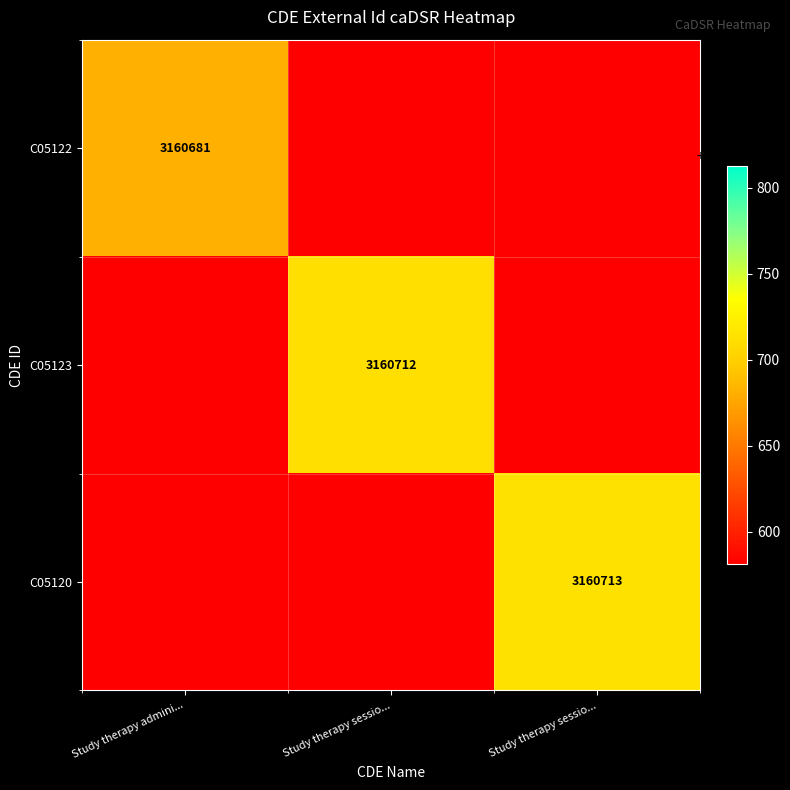

What is the average value of the C05120 series?

1053571